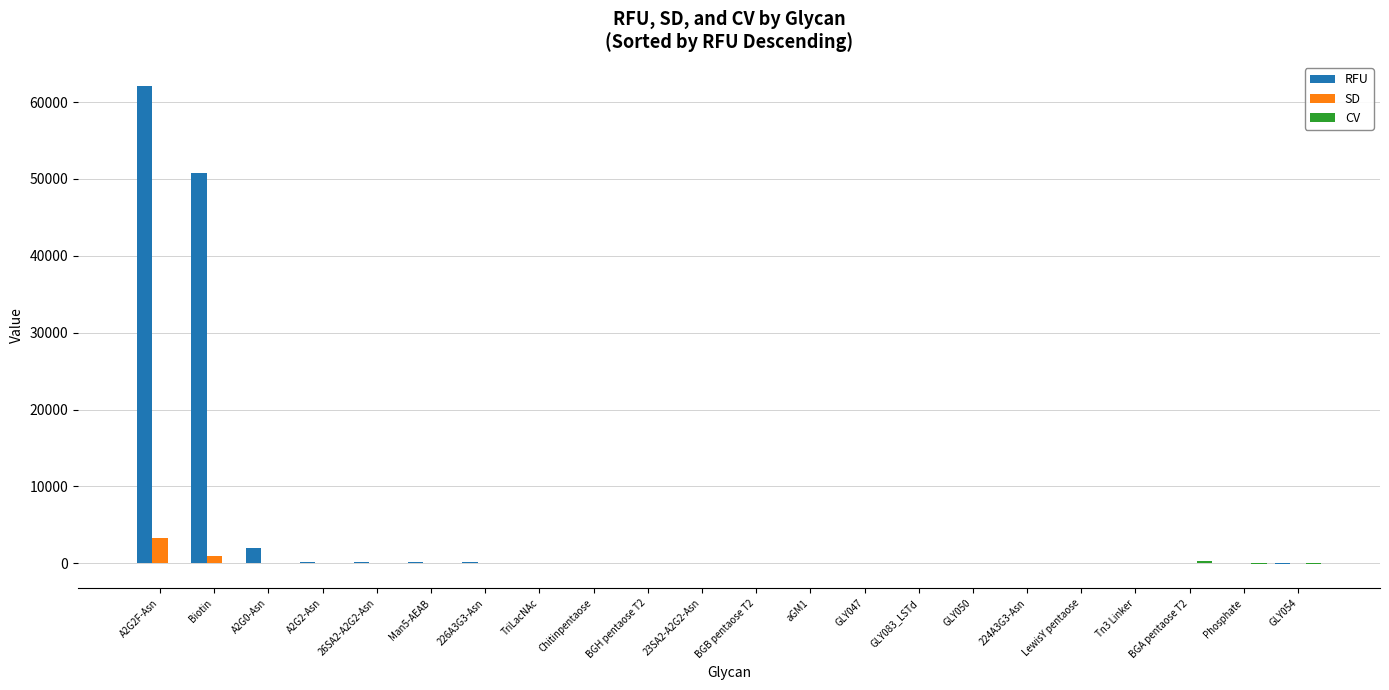

Are the bars horizontal?

No